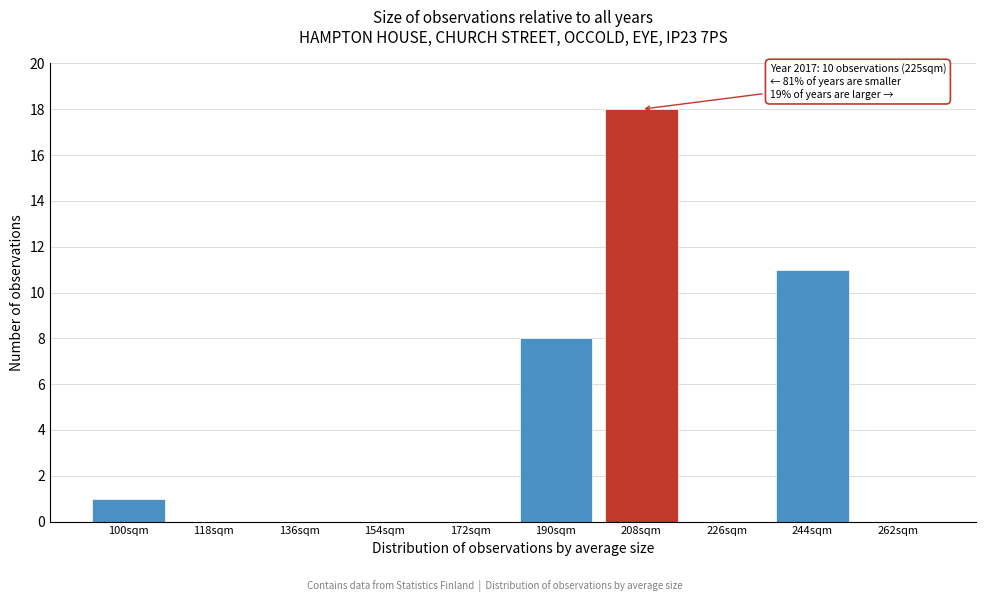

Reading left to right, what are all the values shown in this chart?

100sqm=1	118sqm=0	136sqm=0	154sqm=0	172sqm=0	190sqm=8	208sqm=18	226sqm=0	244sqm=11	262sqm=0